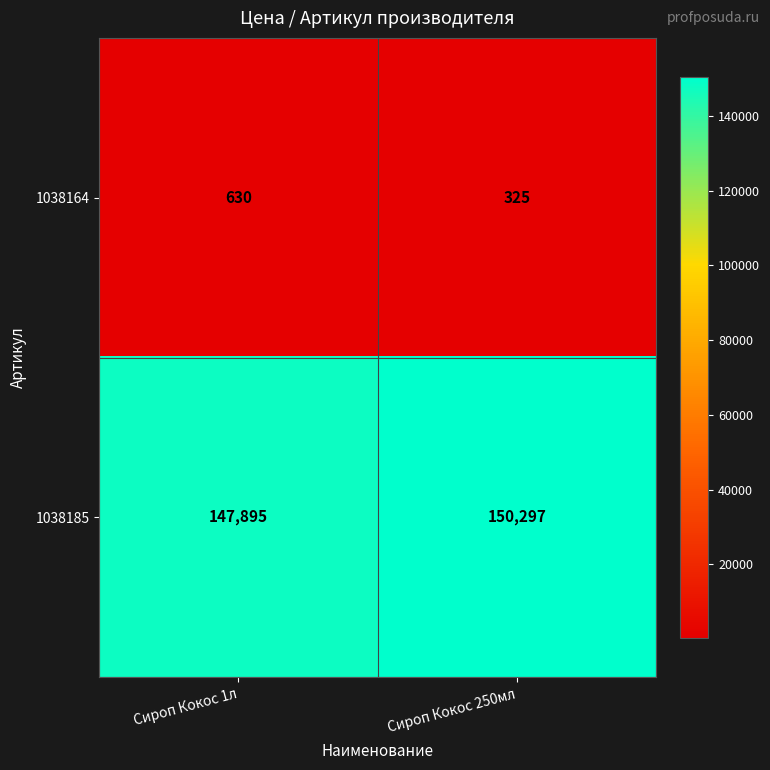

How many distinct data groups are displayed?

2